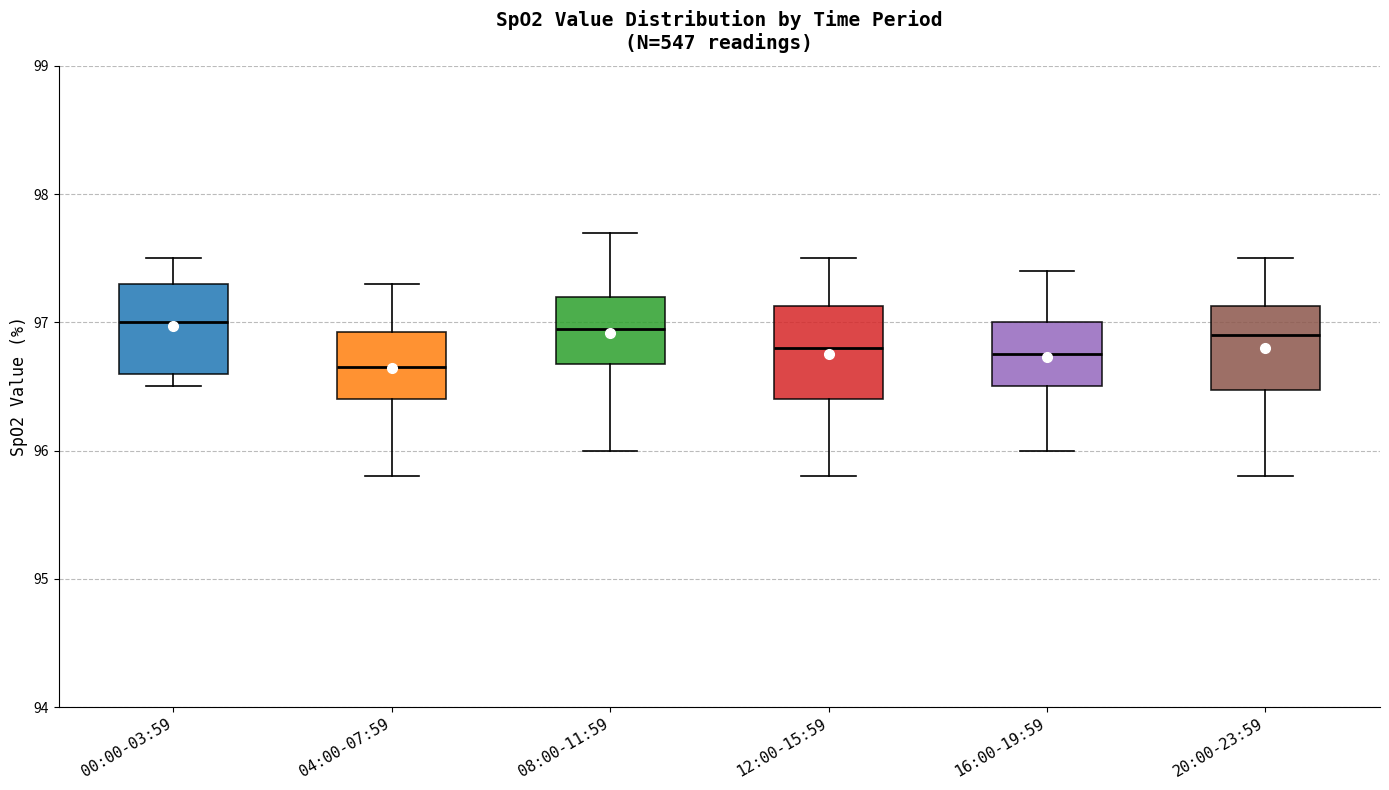

Reading left to right, transcribe this box plot: for each box, give where its median line is, the range the box spans, and where its two whiskers end, as read against the y-axis. The values are not printed on the chart, so give them approximately, as read against the axis.

00:00-03:59: median 97.0, box 96.6 to 97.3, whiskers 96.5 to 97.5
04:00-07:59: median 96.7, box 96.4 to 96.9, whiskers 95.8 to 97.3
08:00-11:59: median 97.0, box 96.7 to 97.2, whiskers 96.0 to 97.7
12:00-15:59: median 96.8, box 96.4 to 97.1, whiskers 95.8 to 97.5
16:00-19:59: median 96.8, box 96.5 to 97.0, whiskers 96.0 to 97.4
20:00-23:59: median 96.9, box 96.5 to 97.1, whiskers 95.8 to 97.5